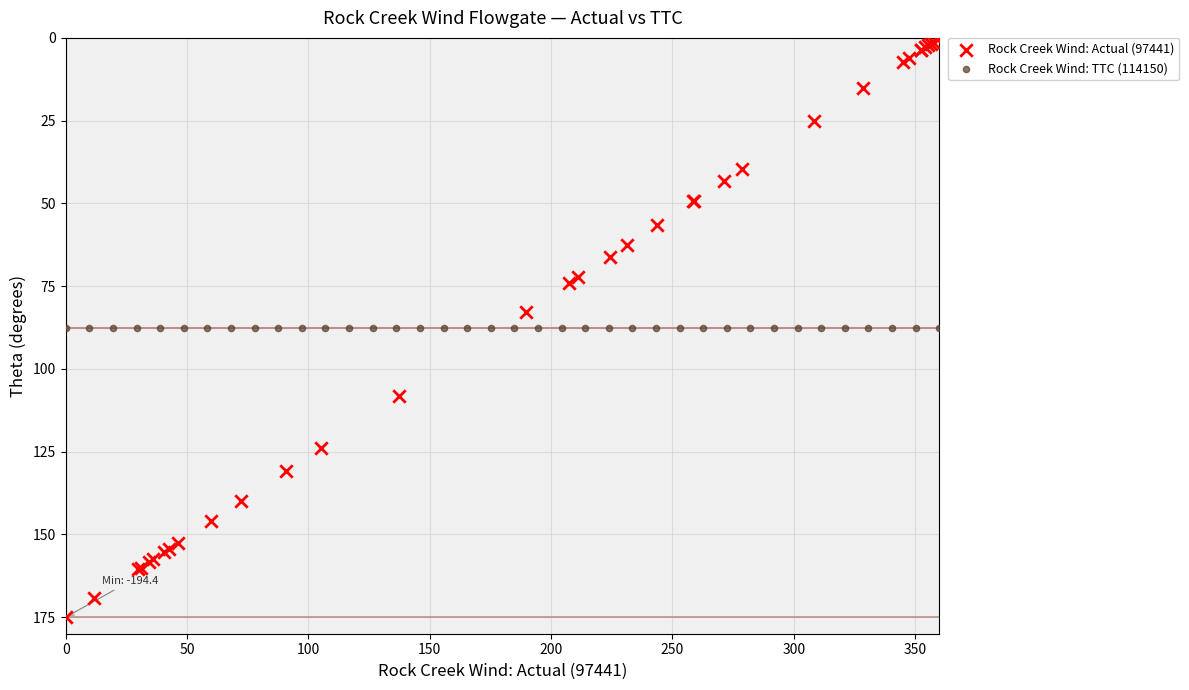

Which series reaches the minimum Y coordinate?

Rock Creek Wind: Actual (97441)